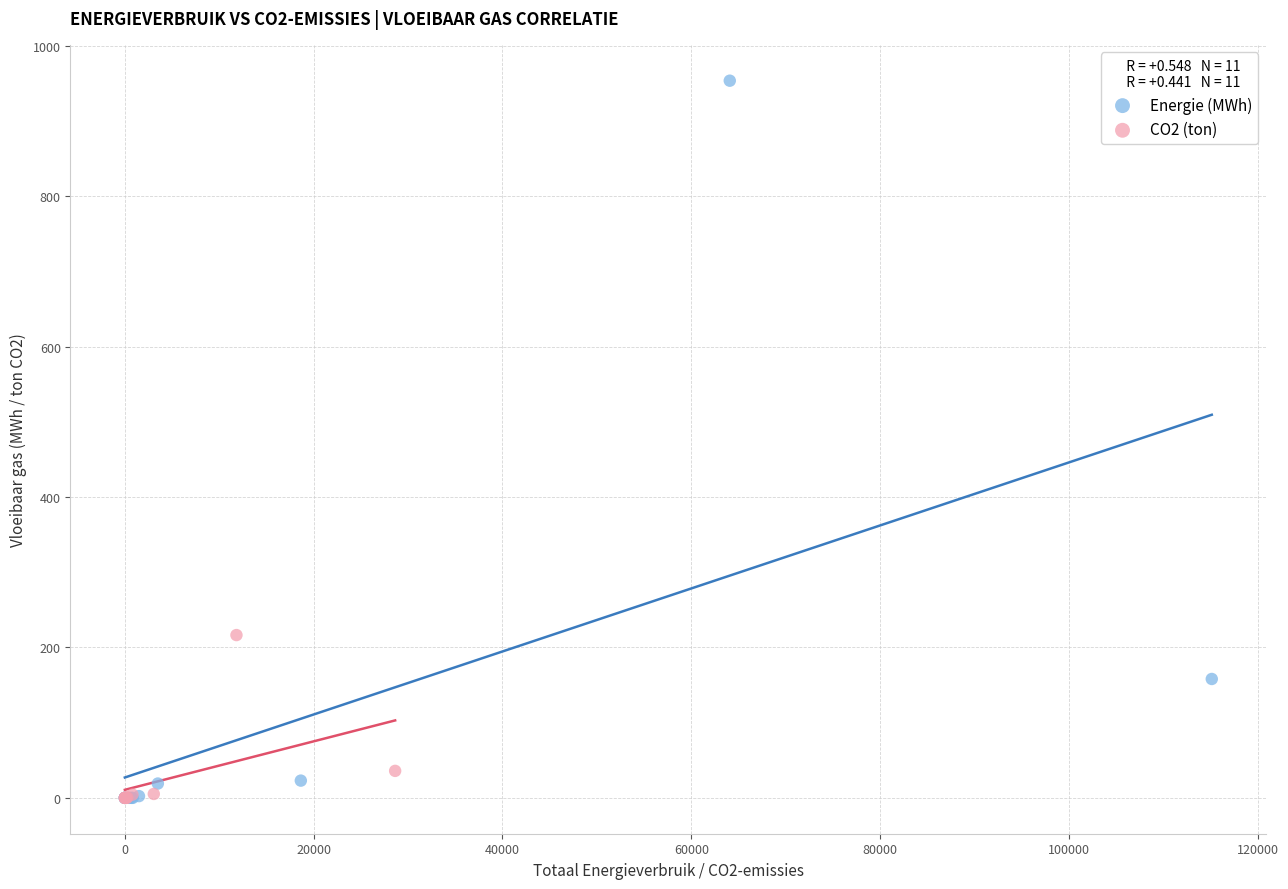

Which series has the largest Y range (max minus min)?

Energie (MWh)